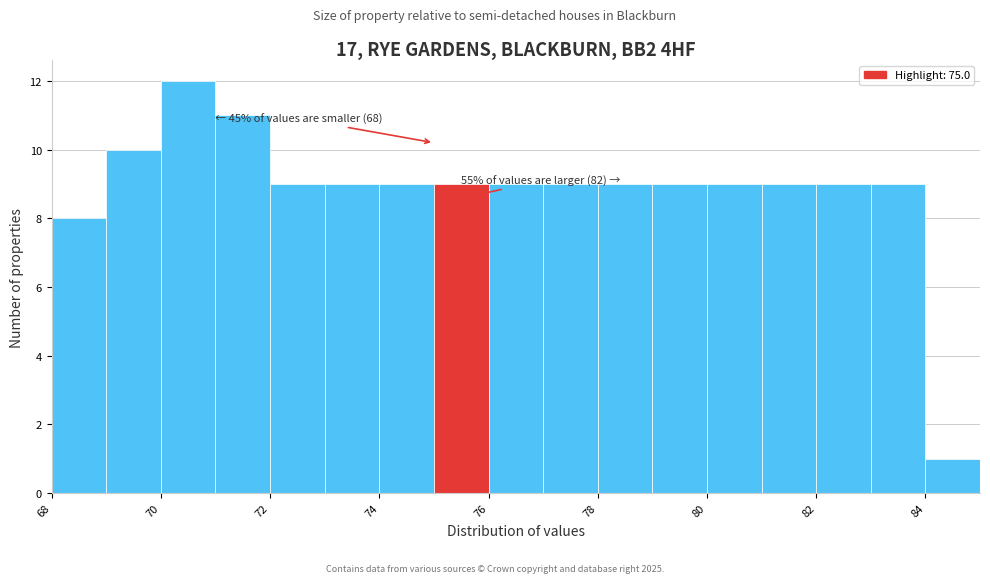

Which range on the x-axis has the tallest bar?

70 to 71